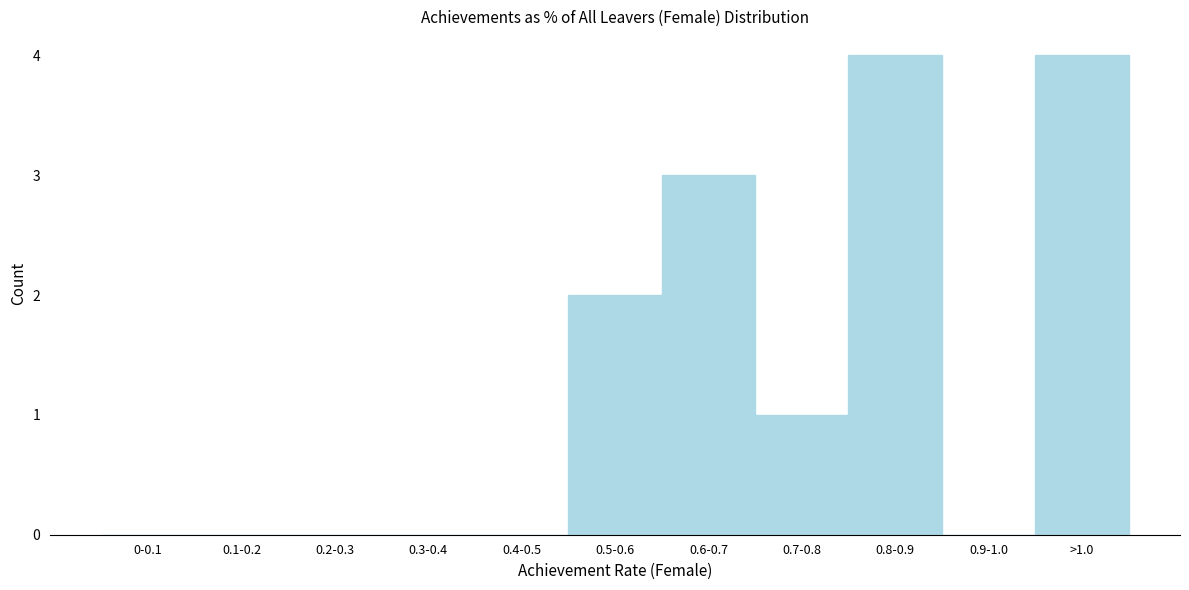

Reading left to right, list all the values displayed in this chart.

0-0.1=0	0.1-0.2=0	0.2-0.3=0	0.3-0.4=0	0.4-0.5=0	0.5-0.6=2	0.6-0.7=3	0.7-0.8=1	0.8-0.9=4	0.9-1.0=0	>1.0=4